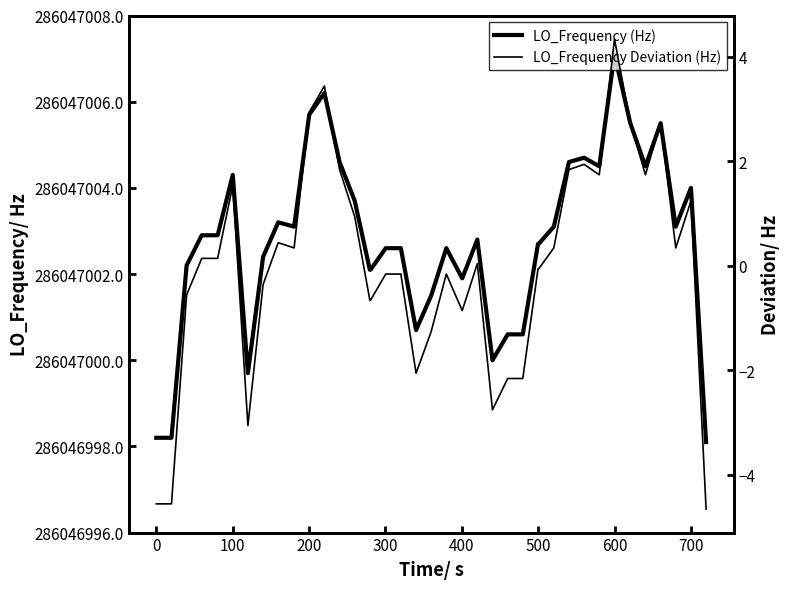

How many lines are shown in the chart?

2